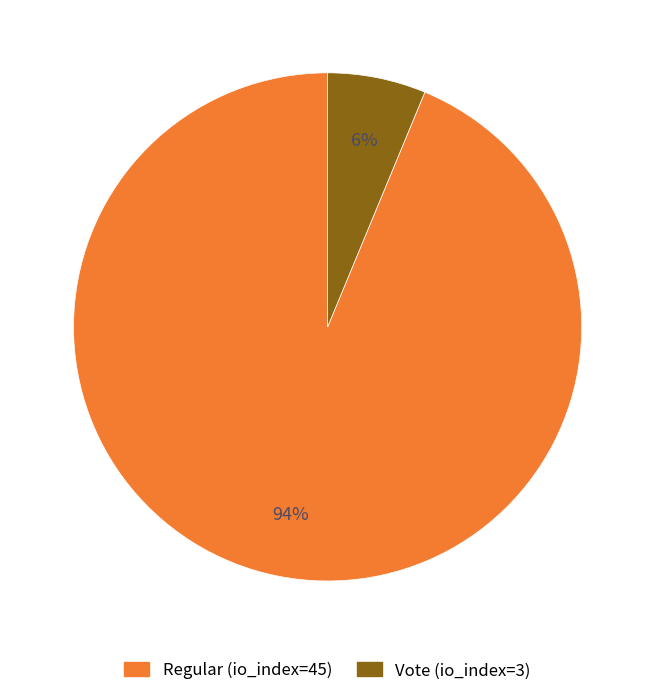

Is there a majority slice in this chart?

Yes